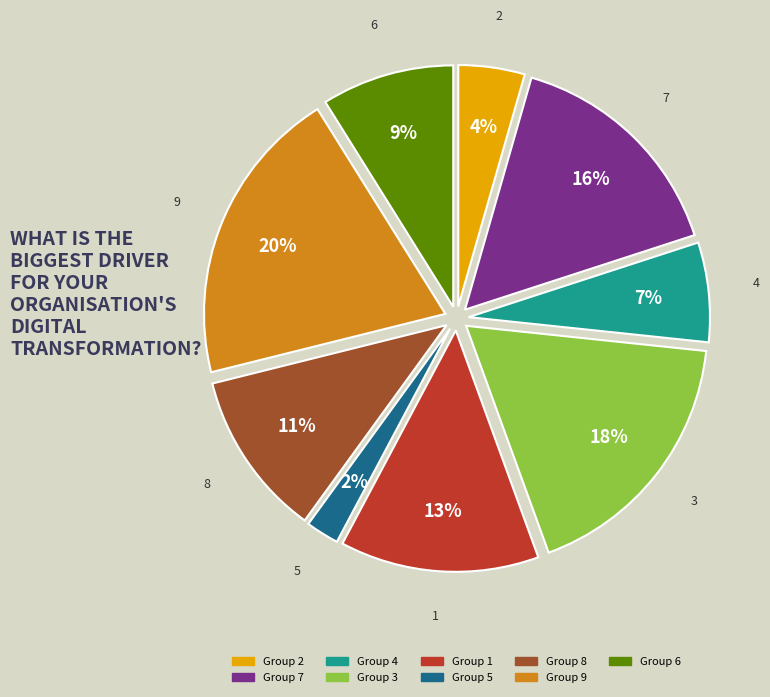

Is there a majority slice in this chart?

No